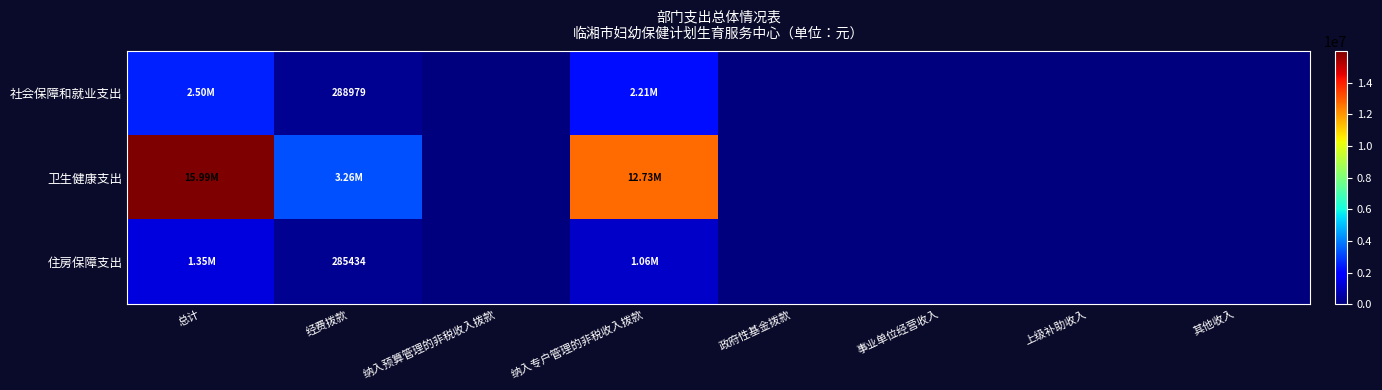

At which label is 社会保障和就业支出 closest to 1250466?

经费拨款